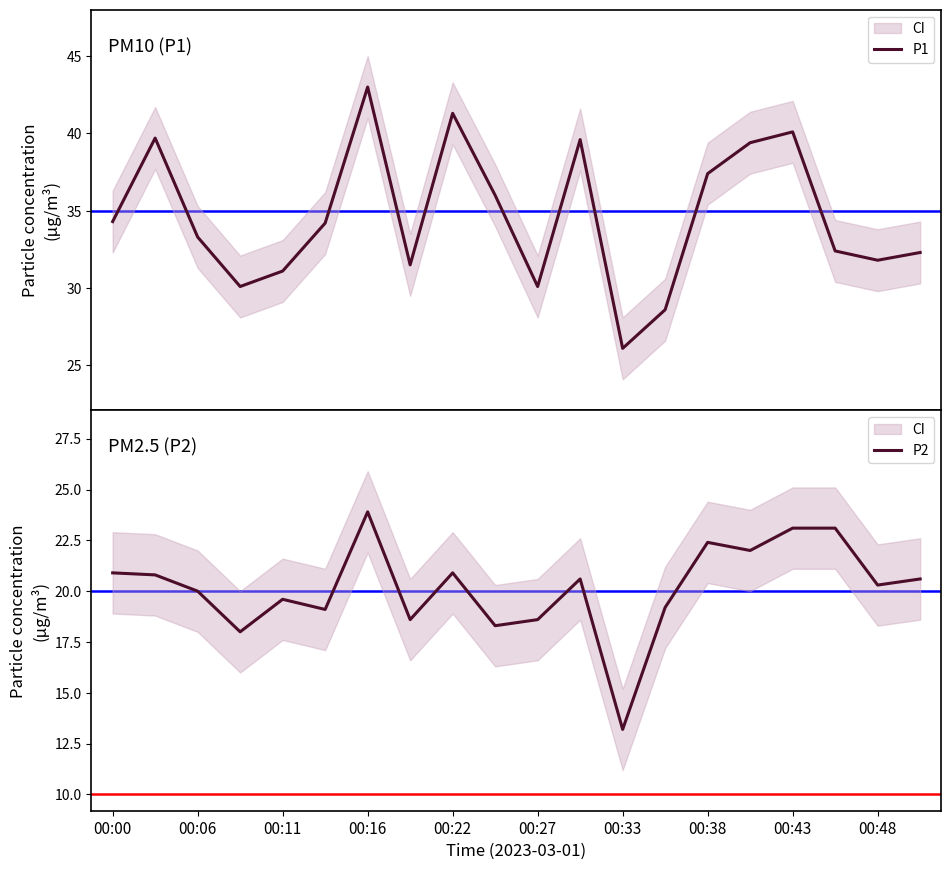

Where does the P1 series first go above 34?

00:00